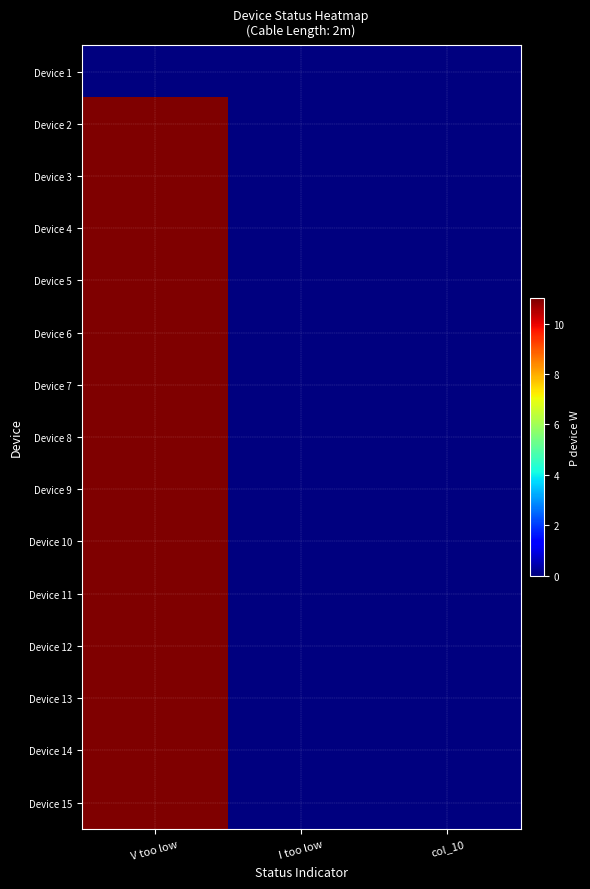

Reading right to left, list all the values displayed in this chart.

Device 1: col_10=0	I too low=0	V too low=0
Device 2: col_10=0	I too low=0	V too low=11
Device 3: col_10=0	I too low=0	V too low=18
Device 4: col_10=0	I too low=0	V too low=18
Device 5: col_10=0	I too low=0	V too low=18
Device 6: col_10=0	I too low=0	V too low=18
Device 7: col_10=0	I too low=0	V too low=18
Device 8: col_10=0	I too low=0	V too low=18
Device 9: col_10=0	I too low=0	V too low=18
Device 10: col_10=0	I too low=0	V too low=18
Device 11: col_10=0	I too low=0	V too low=18
Device 12: col_10=0	I too low=0	V too low=18
Device 13: col_10=0	I too low=0	V too low=18
Device 14: col_10=0	I too low=0	V too low=18
Device 15: col_10=0	I too low=0	V too low=18